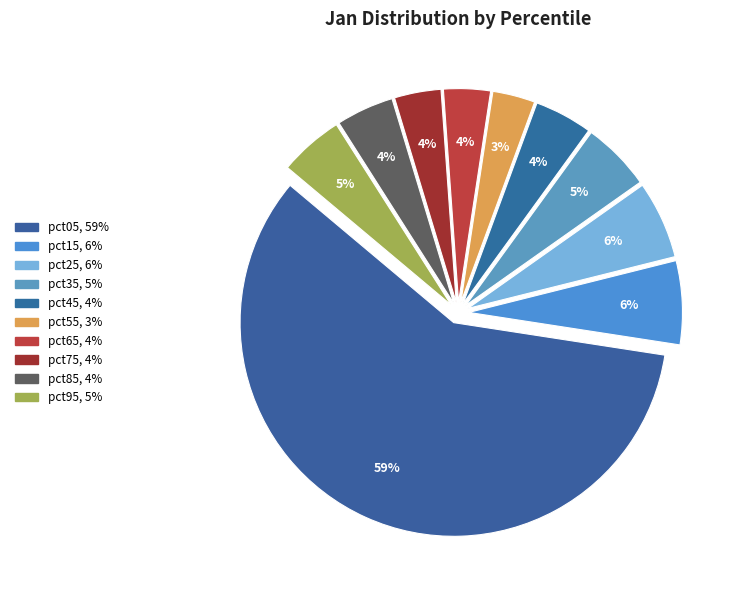

How many slices are in this pie chart?

10